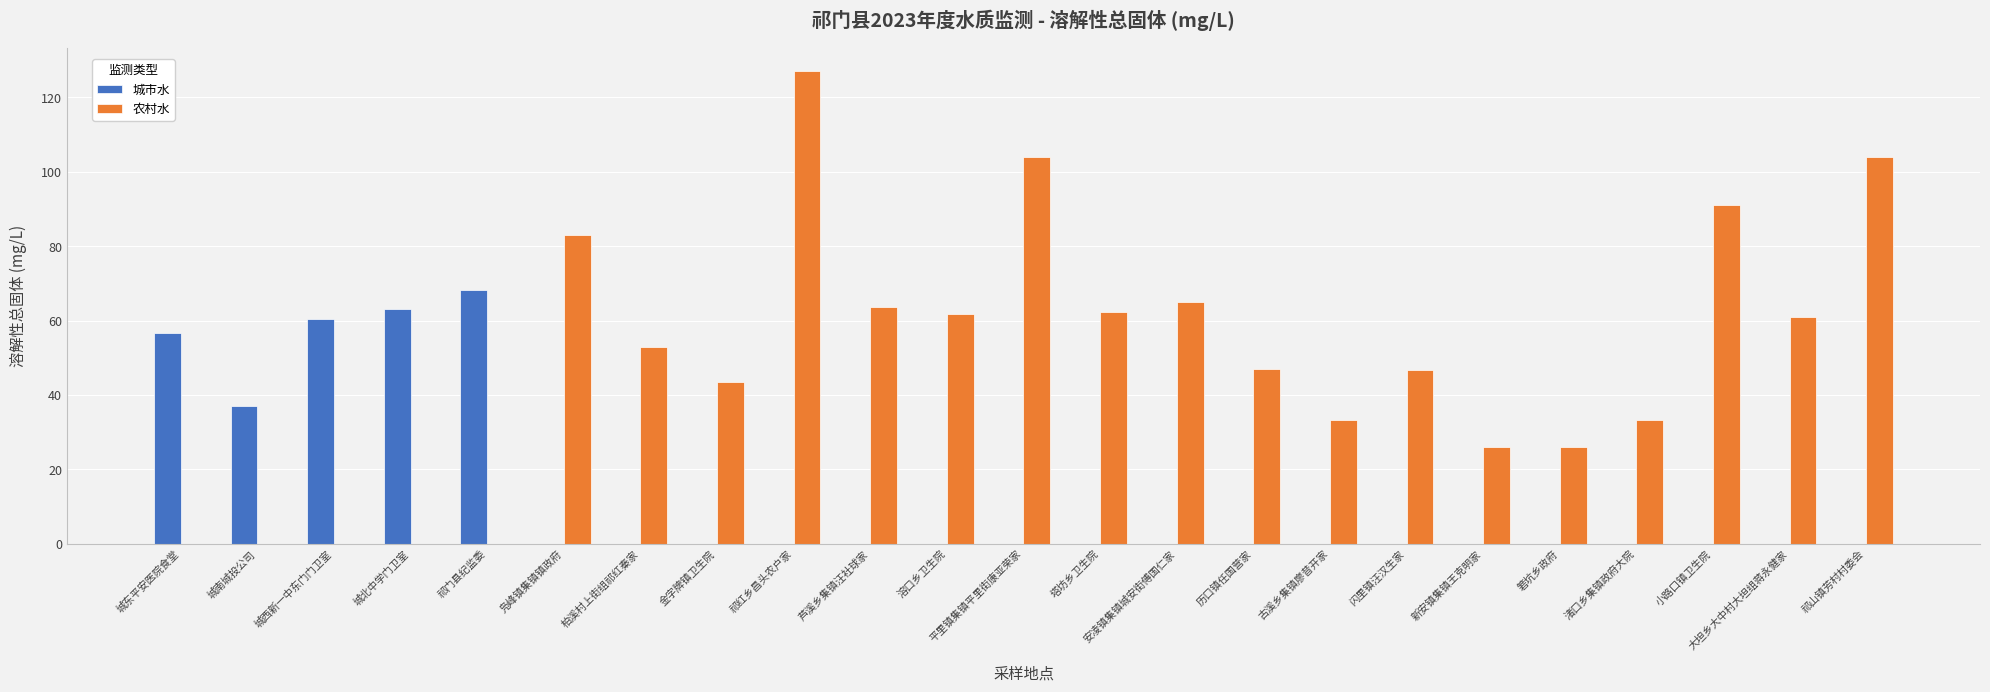

How many categories are shown in the chart?

23